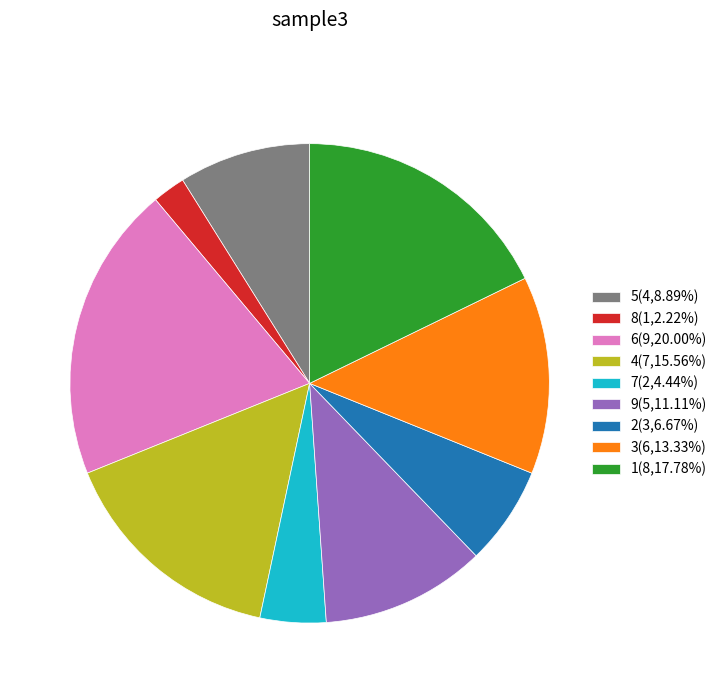

Count the number of slices in the pie.

9